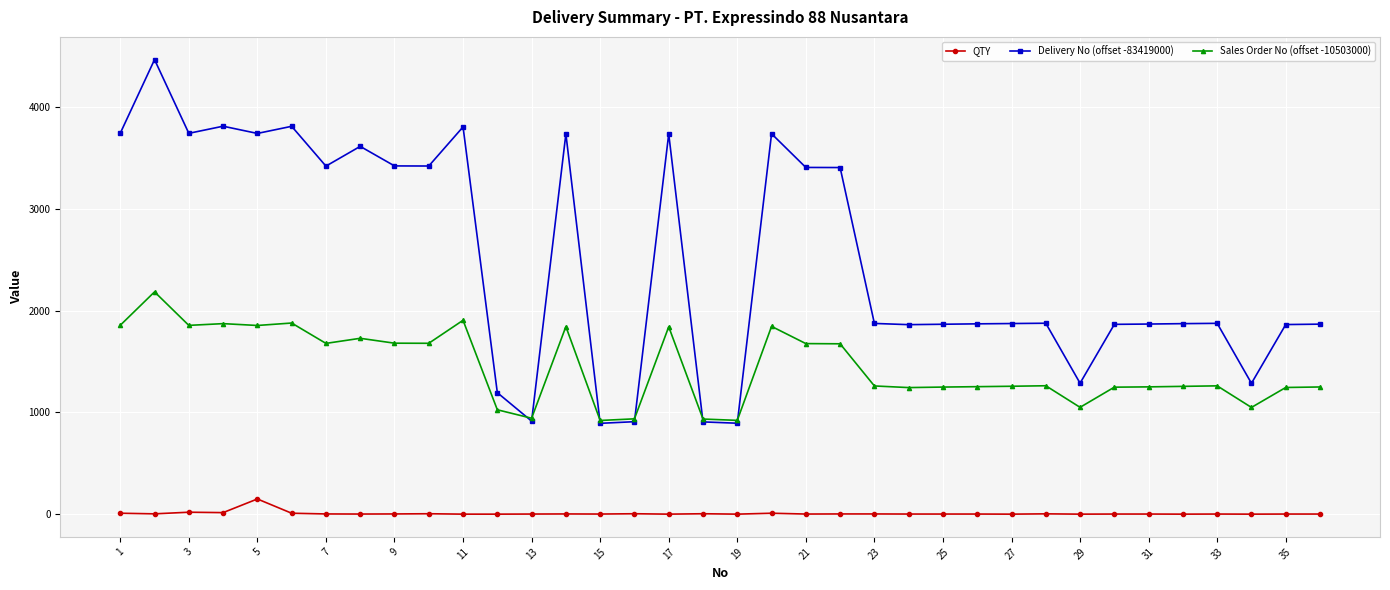

True or false: Delivery No (offset -83419000) and QTY intersect in this chart.

False